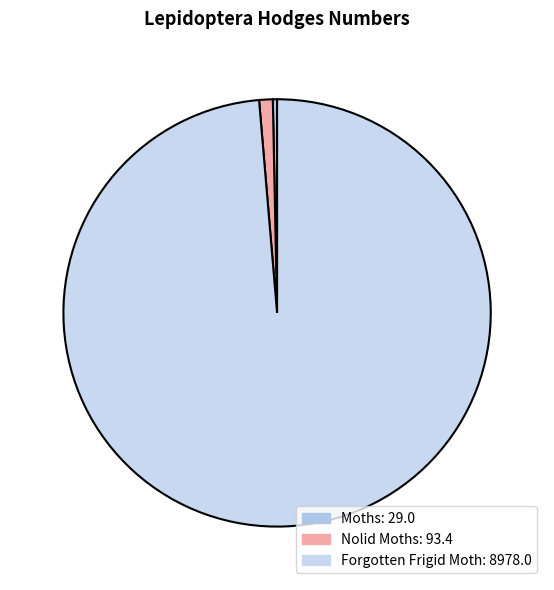

Which slice is the largest?

Forgotten Frigid Moth